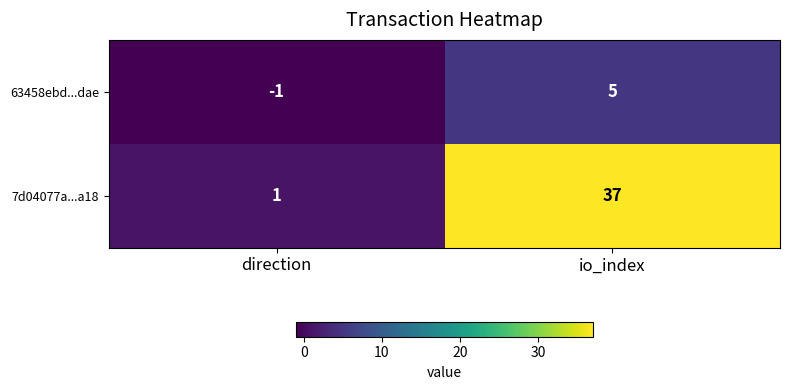

Reading left to right, transcribe all the data shown in this chart.

63458ebd...dae: direction=-1	io_index=5
7d04077a...a18: direction=1	io_index=37